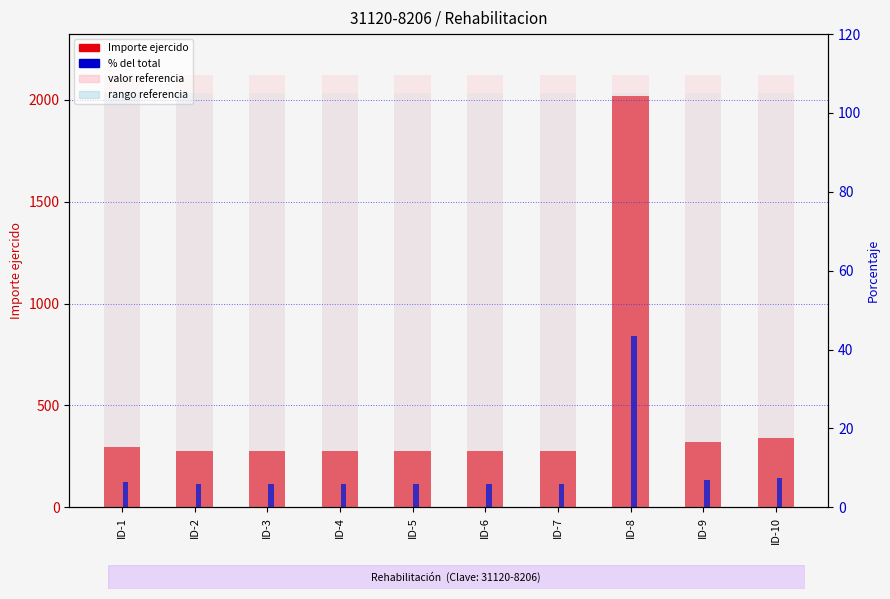

Which series has the largest total across all categories?

valor referencia